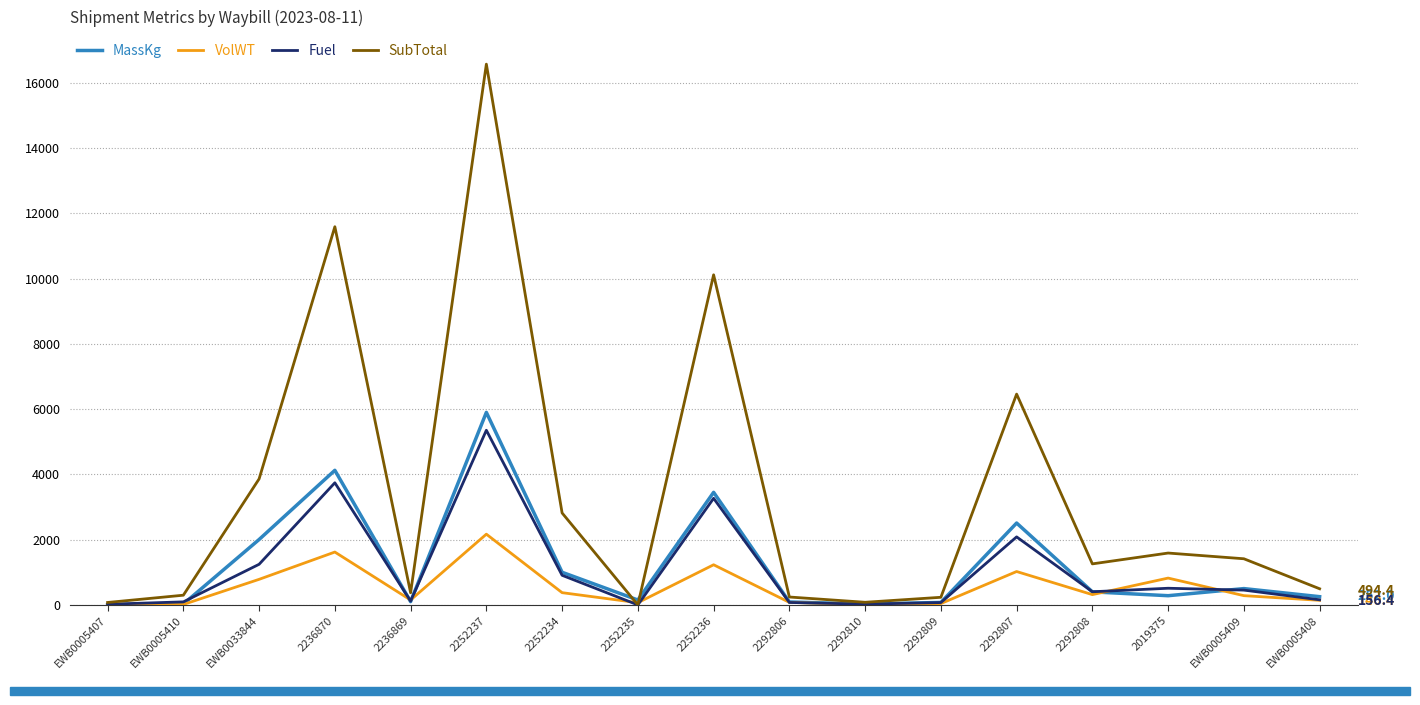

Which series has the widest spread of values?

SubTotal